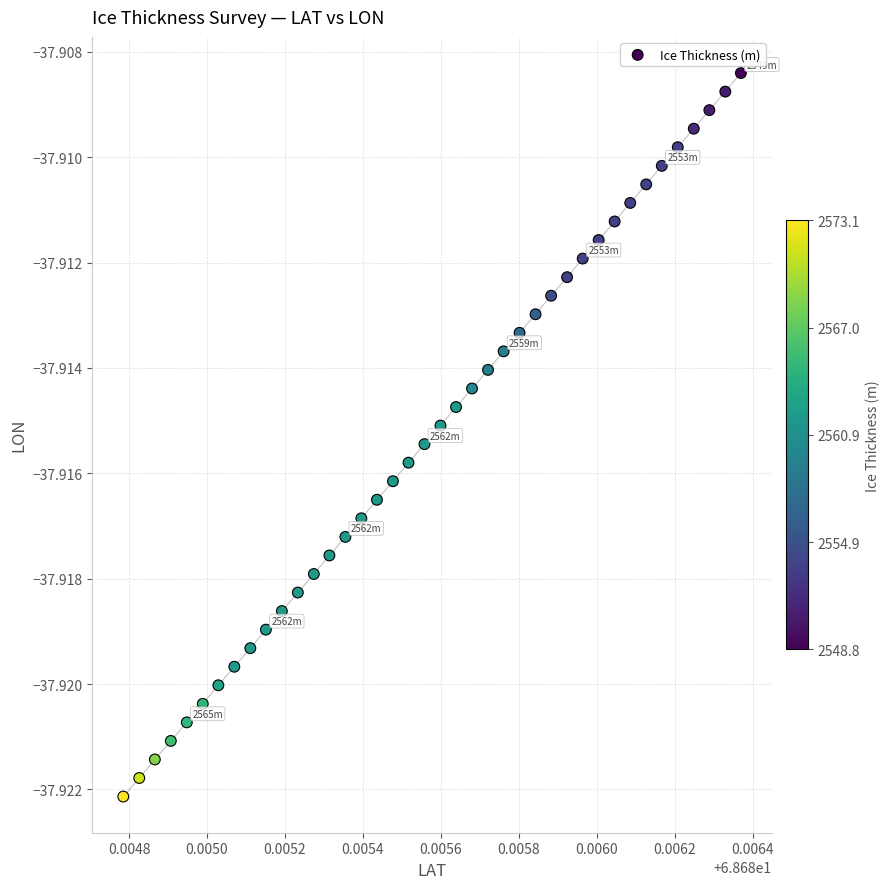

How many points are shown in the scatter plot?

40